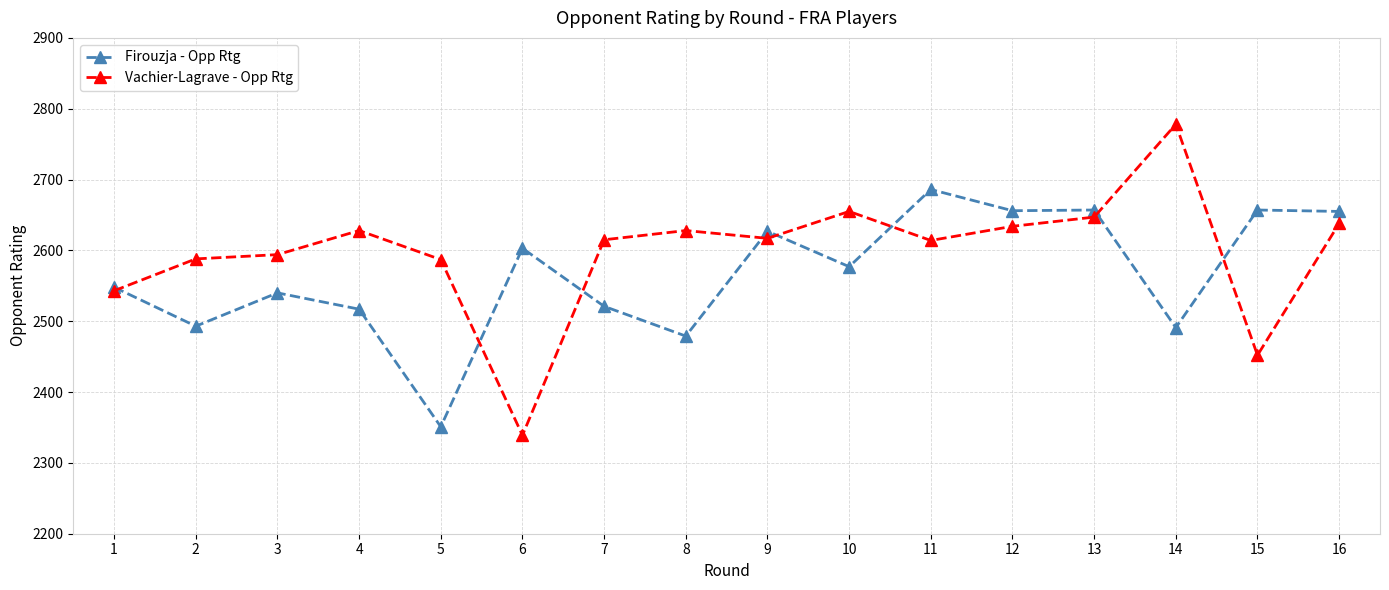

After their last crossing, which series has the higher values: Firouzja - Opp Rtg or Vachier-Lagrave - Opp Rtg?

Firouzja - Opp Rtg